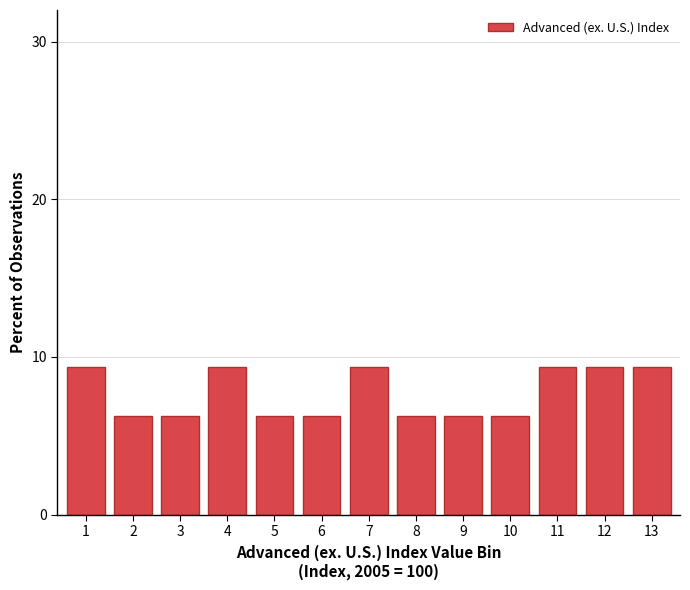

The value at 1 is 16.3. True or false?

False